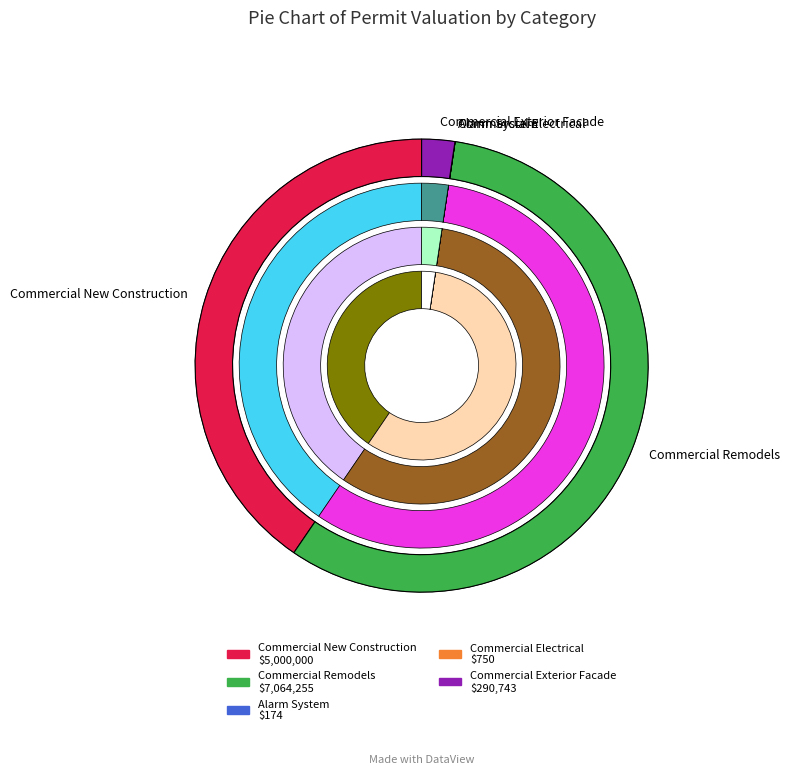

To the nearest percent, what is the average slice percentage?

20%